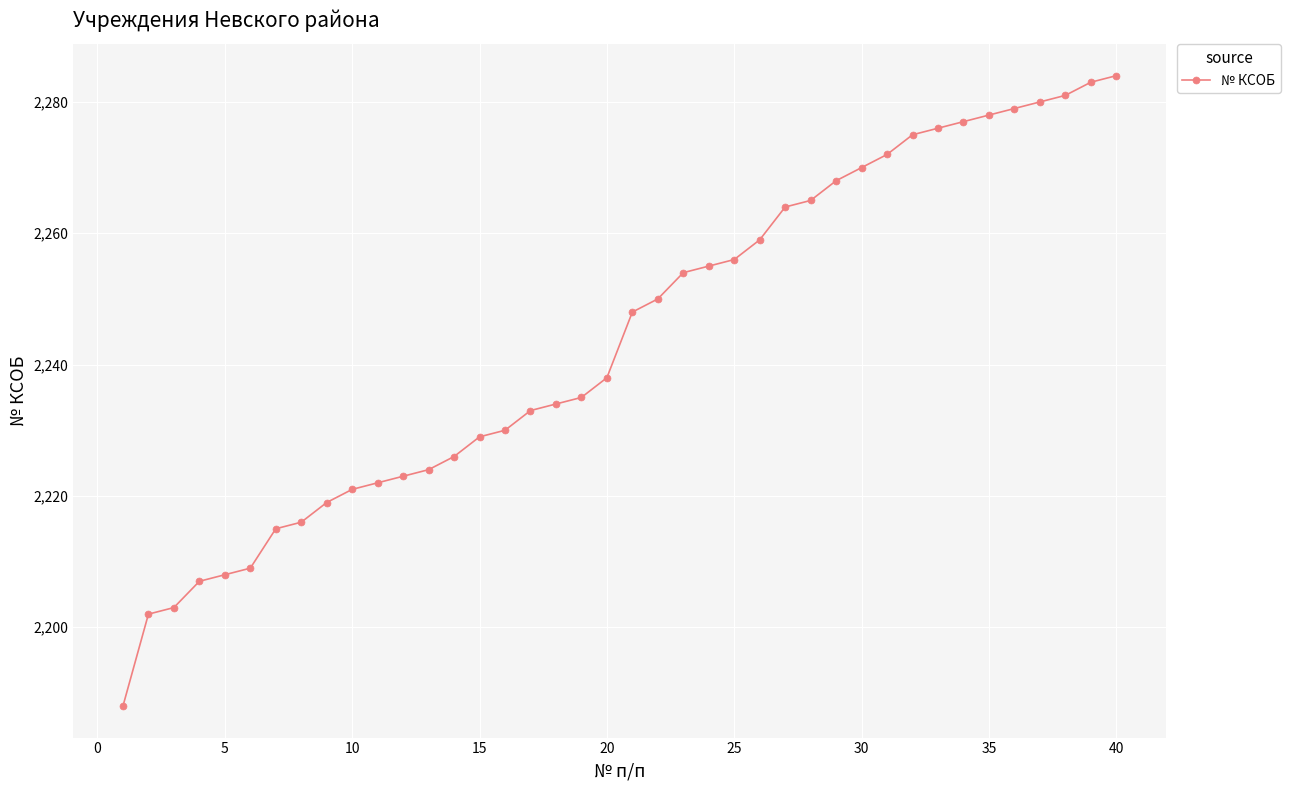

What is the value of the 21st point from the left?

2248